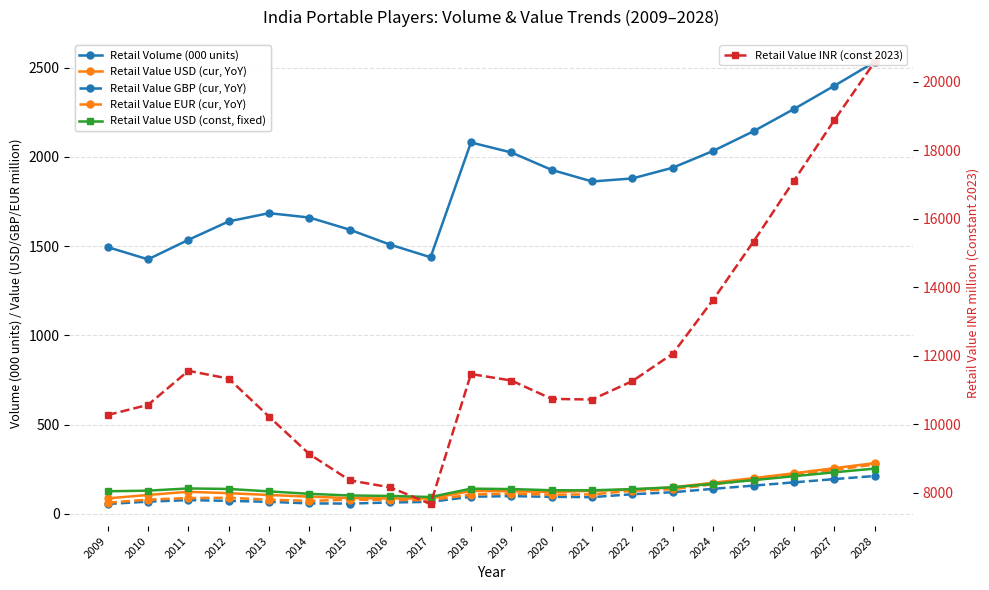

List the labels in order of Retail Volume (000 units) value, largest first.

2028, 2027, 2026, 2025, 2018, 2024, 2019, 2023, 2020, 2022, 2021, 2013, 2014, 2012, 2015, 2011, 2016, 2009, 2017, 2010